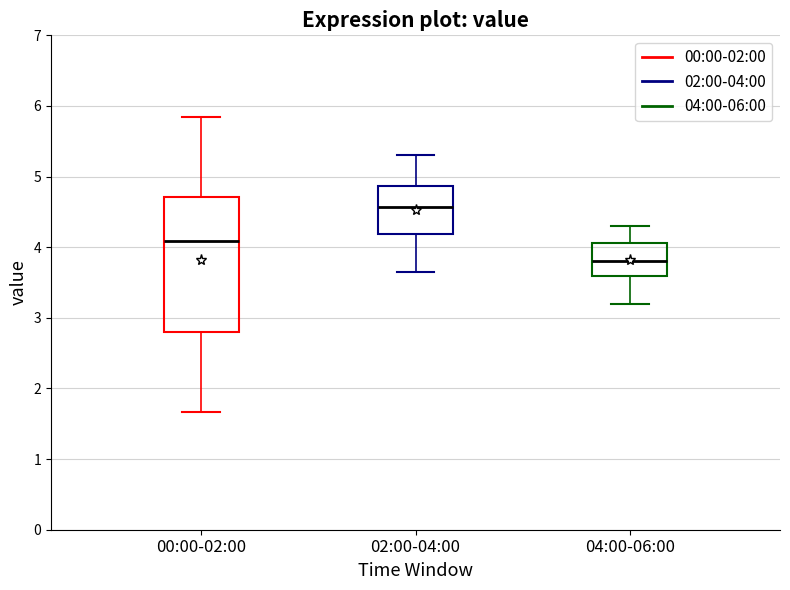

Reading left to right, read every box against the y-axis: the position of its median line, the range the box covers, and the ends of its whiskers. The values are not printed on the chart, so give them approximately, as read against the axis.

00:00-02:00: median 4.1, box 2.8 to 4.7, whiskers 1.7 to 5.9
02:00-04:00: median 4.6, box 4.2 to 4.9, whiskers 3.7 to 5.3
04:00-06:00: median 3.8, box 3.6 to 4.1, whiskers 3.2 to 4.3